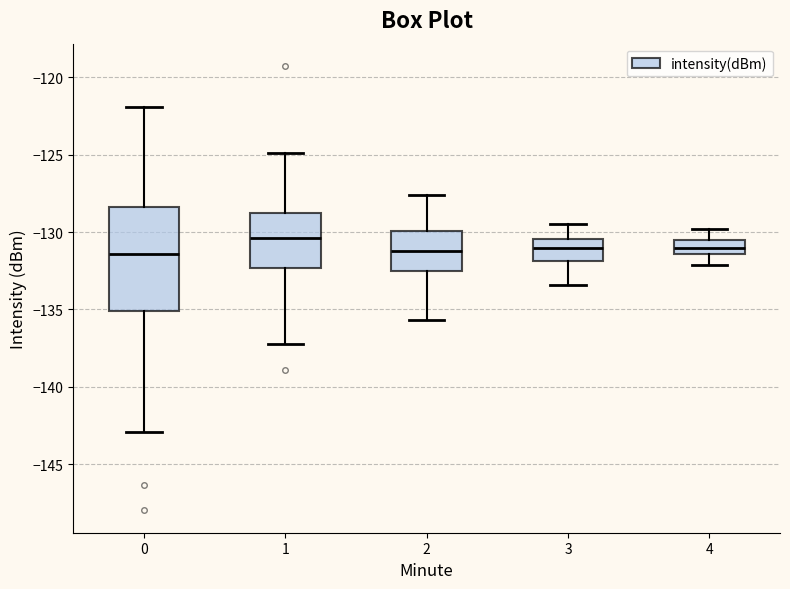

Reading left to right, transcribe this box plot: for each box, give where its median line is, the range the box spans, and where its two whiskers end, as read against the y-axis. The values are not printed on the chart, so give them approximately, as read against the axis.

0: median -131.5, box -135.0 to -128.5, whiskers -143.0 to -122.0
1: median -130.5, box -132.5 to -128.5, whiskers -137.5 to -125.0
2: median -131.0, box -132.5 to -130.0, whiskers -135.5 to -127.5
3: median -131.0, box -132.0 to -130.5, whiskers -133.5 to -129.5
4: median -131.0, box -131.5 to -130.5, whiskers -132.0 to -130.0